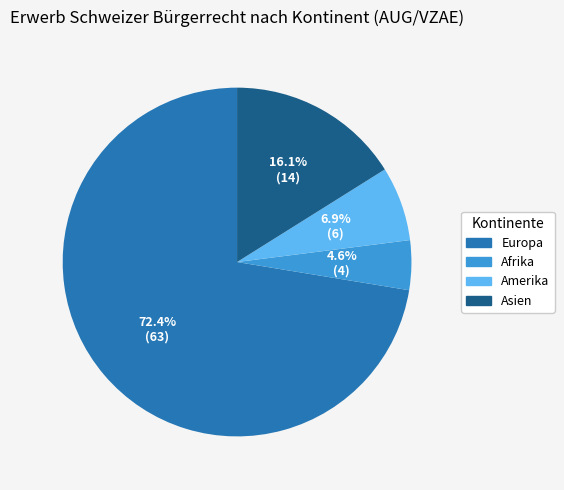

Is there any slice that represents more than half of the pie?

Yes